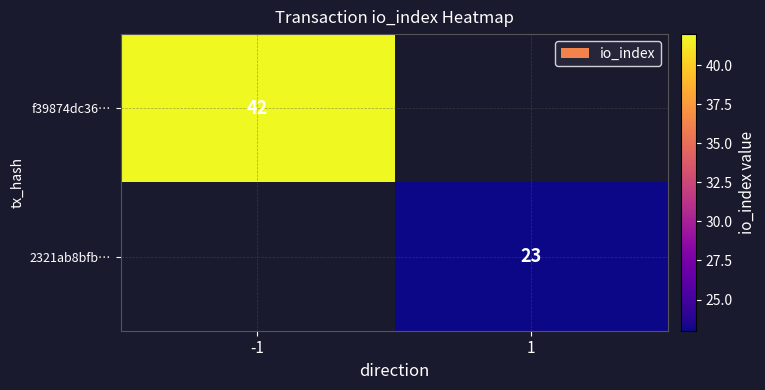

The 2321ab8bfb… series shows 5 at 1. True or false?

False